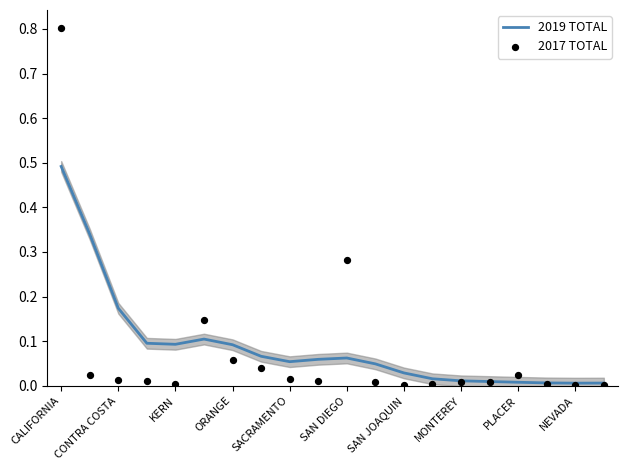

What are all the series names shown in the legend?

2019 TOTAL, 2017 TOTAL